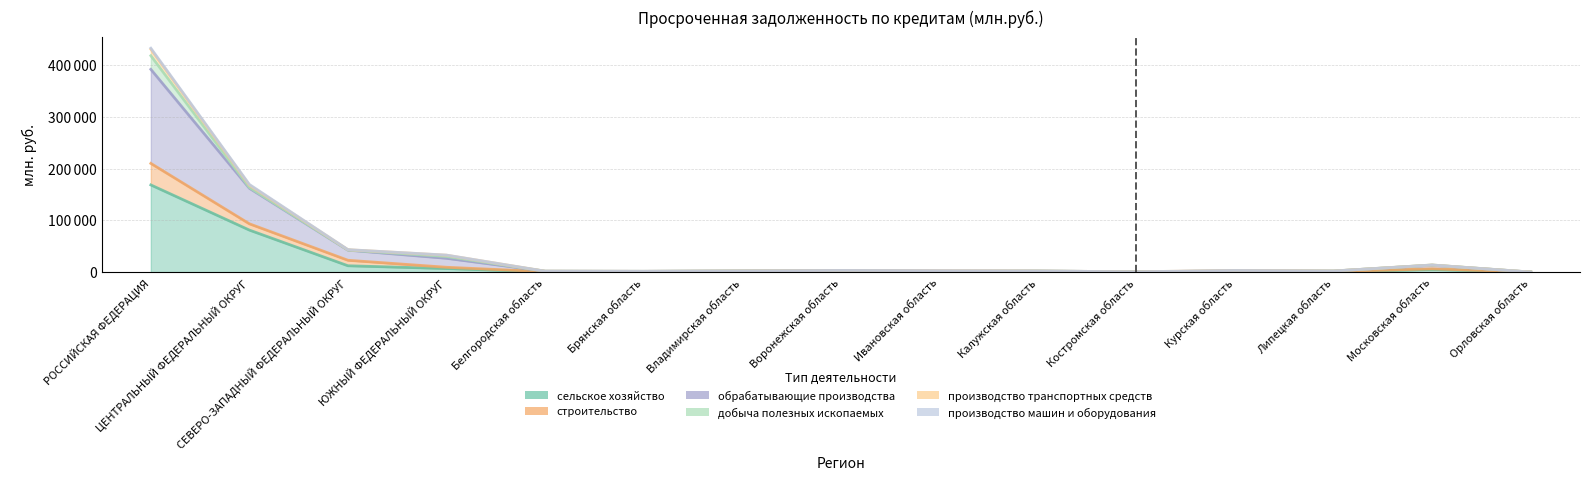

True or false: обрабатывающие производства and сельское хозяйство intersect in this chart.

False